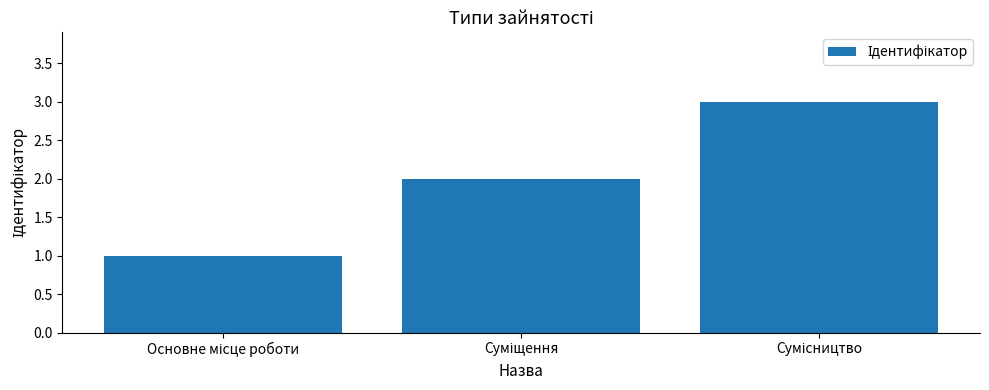

What is the sum of all values?

6